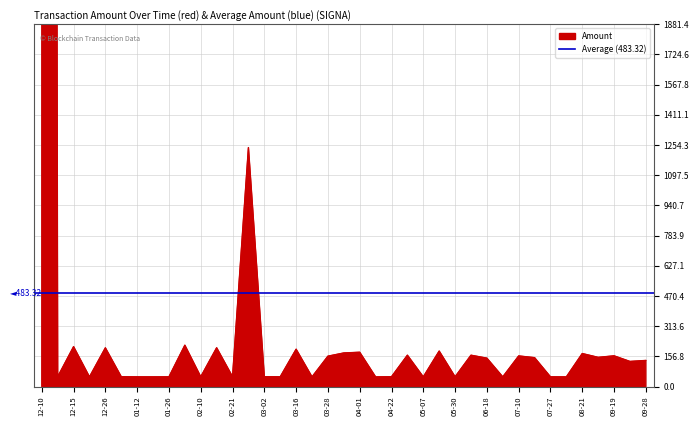

What is the difference between the maximum and second lowest values?

43850.0